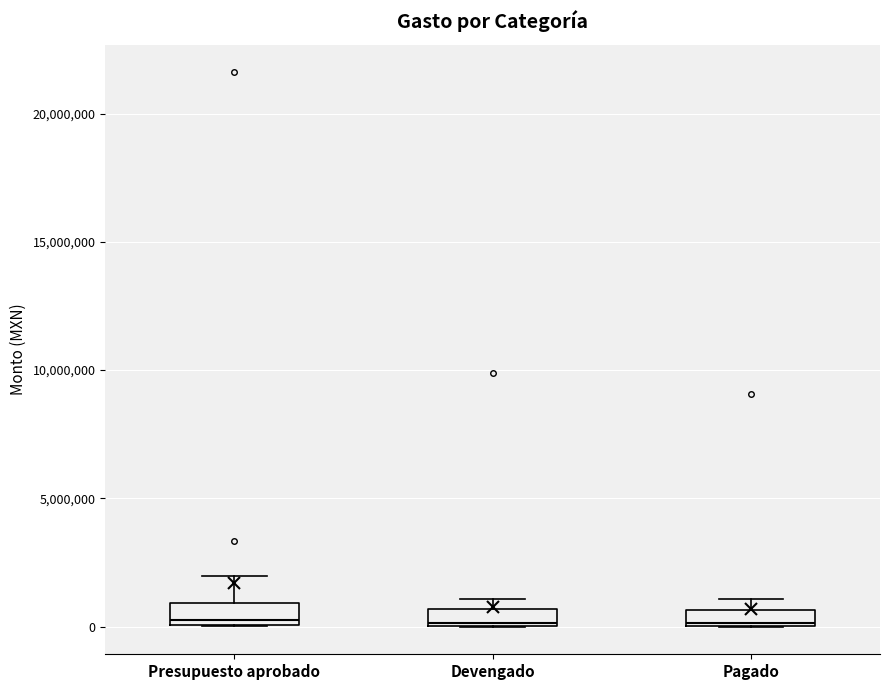

Where is the upper edge of the box for Devengado on the y-axis? The values are not printed on the chart, so give them approximately, as read against the axis.

500000